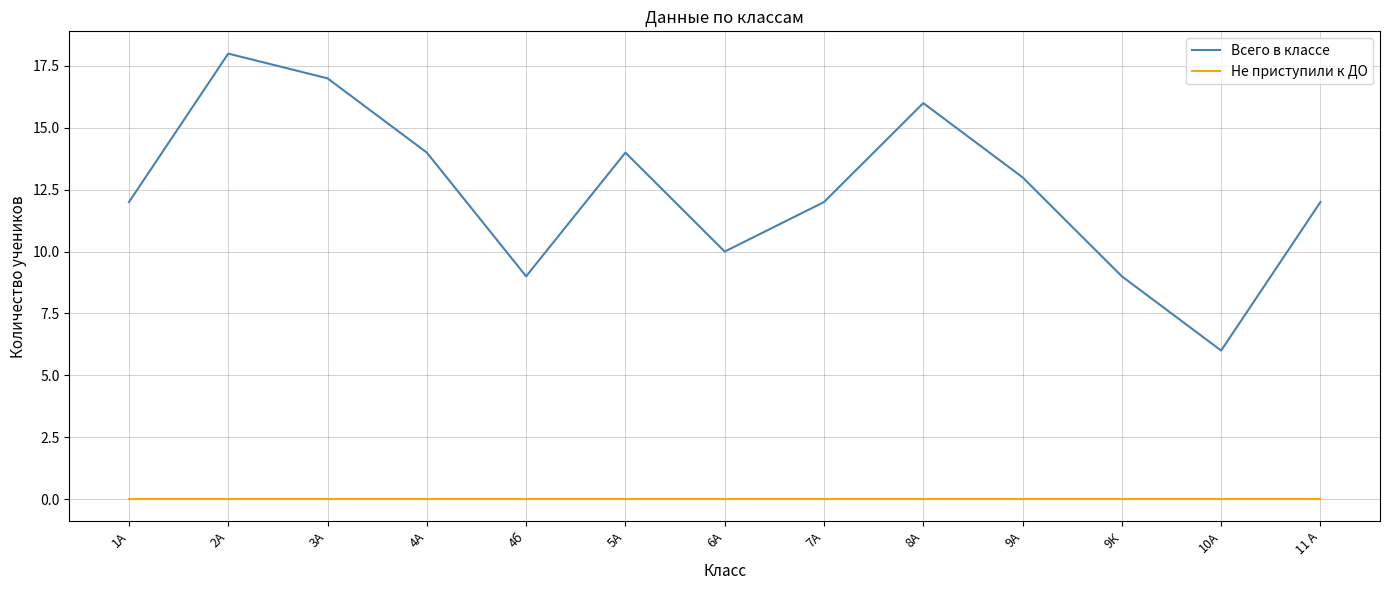

True or false: Всего в классе and Не приступили к ДО intersect in this chart.

False